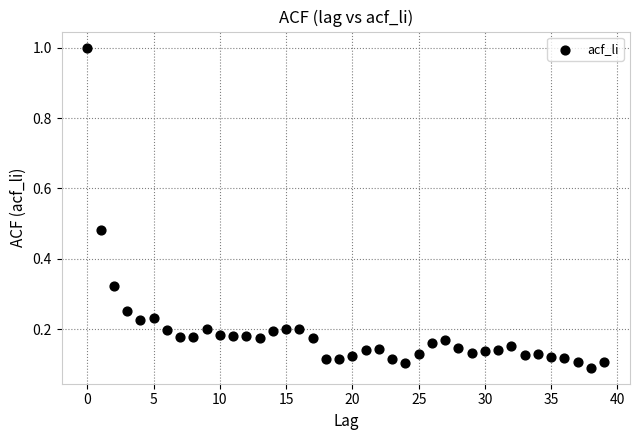

Count the number of points in this scatter plot.

40